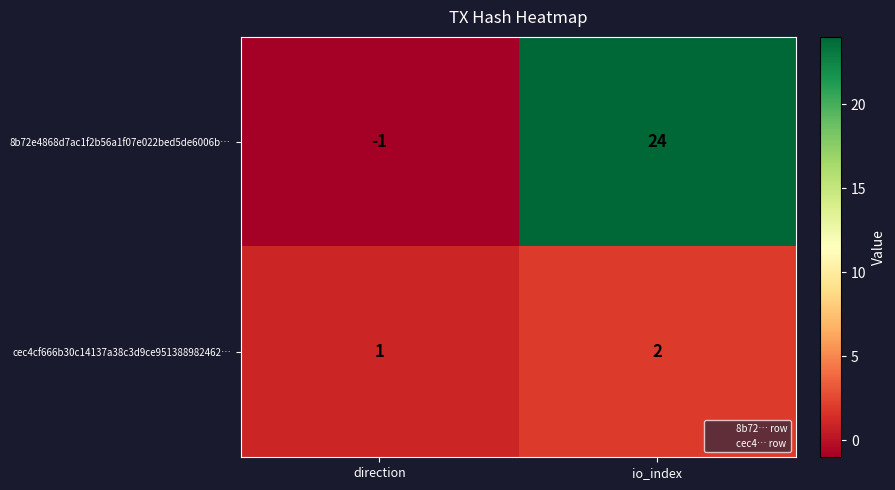

At which category does the chart reach its peak across all series?

io_index